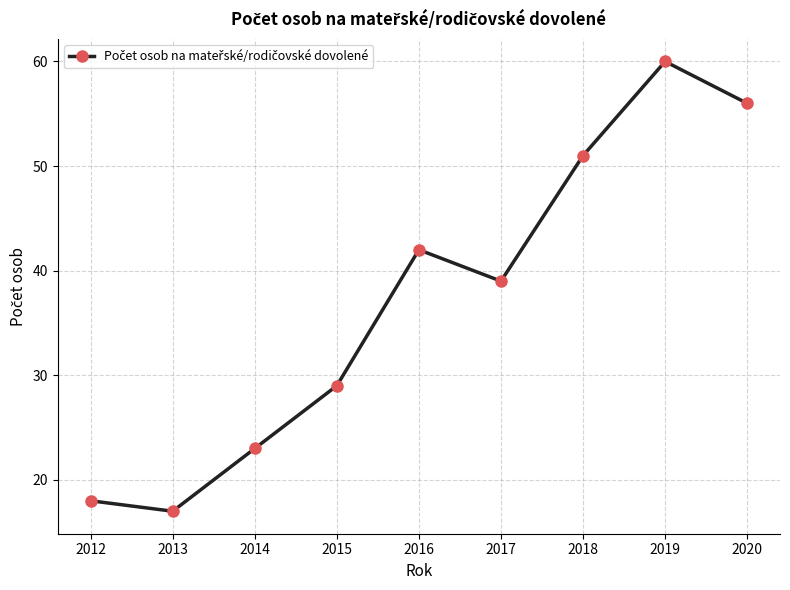

What is the average value?

37